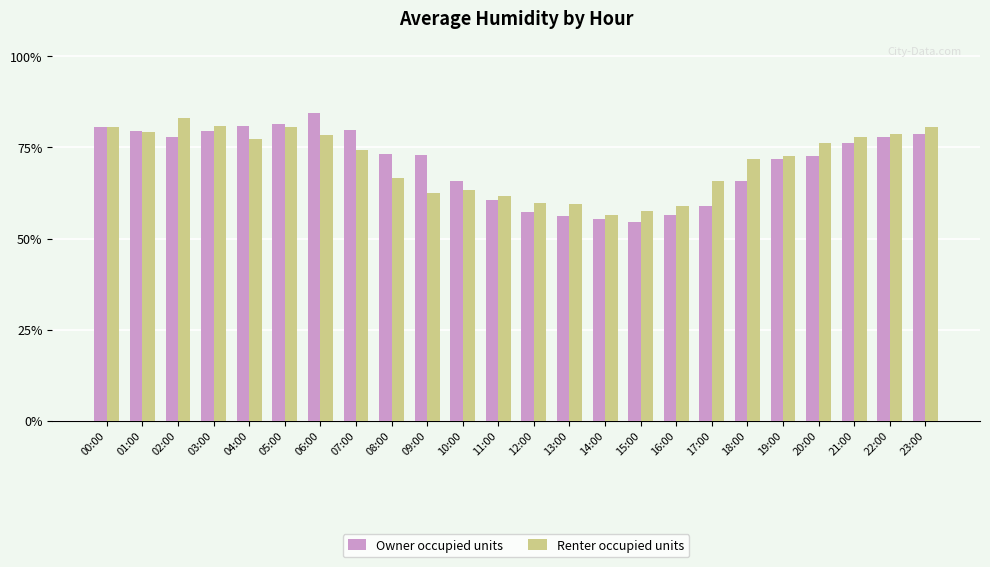

Which series changed the most between 12:00 and 17:00?

Renter occupied units